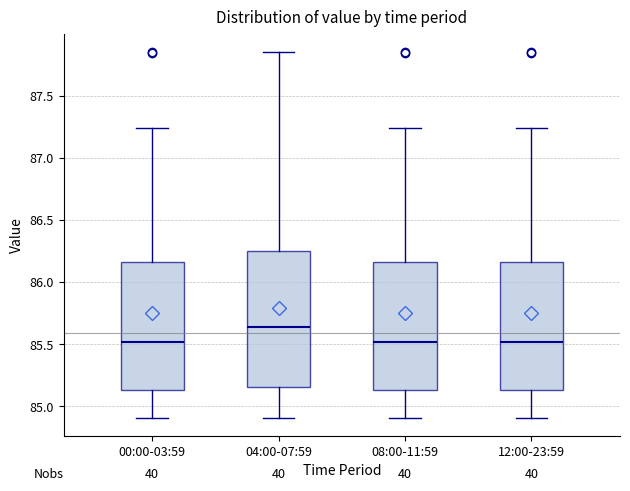

Which box has the highest median line?

04:00-07:59